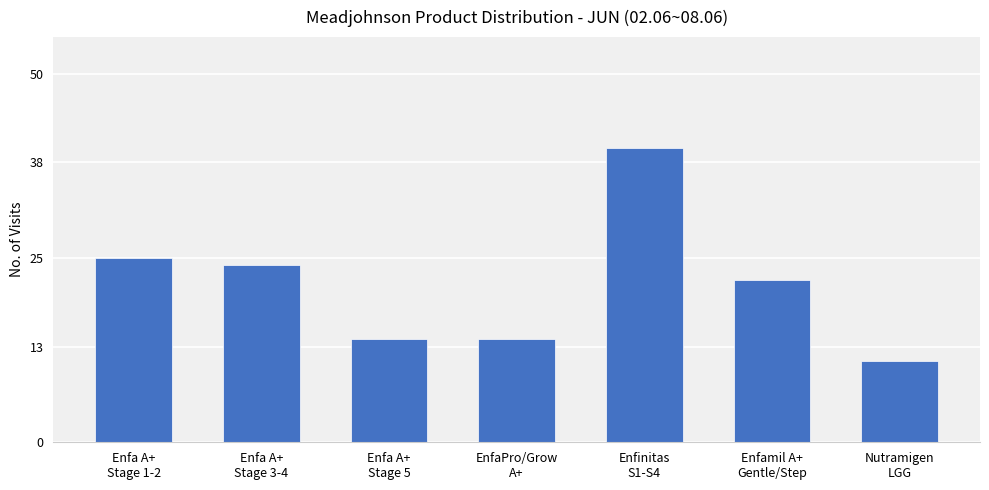

What is the average value?

21